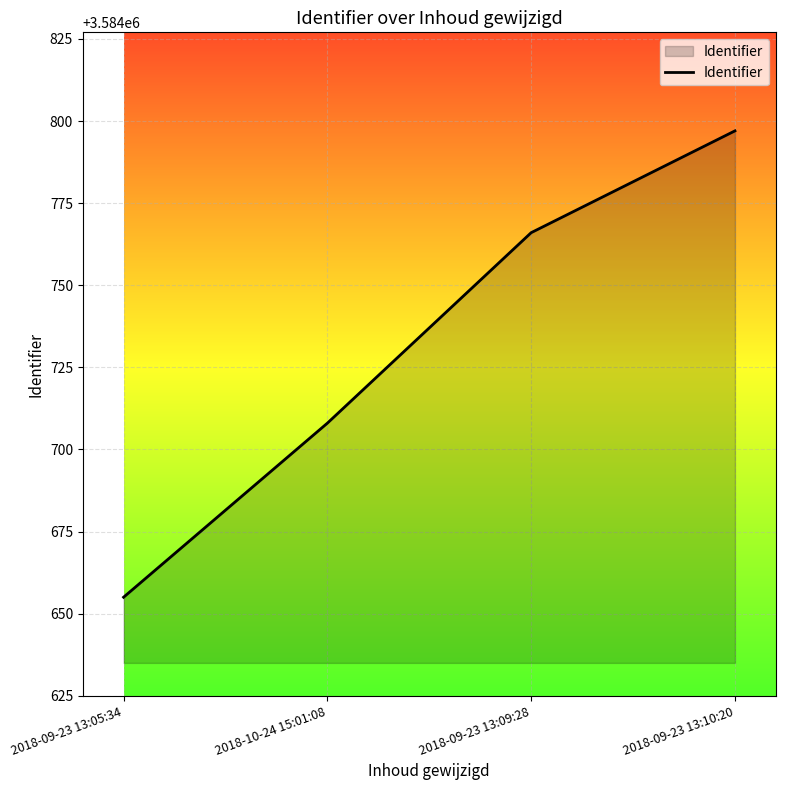

Rank the categories by value from lowest to highest.

2018-09-23 13:05:34, 2018-10-24 15:01:08, 2018-09-23 13:09:28, 2018-09-23 13:10:20